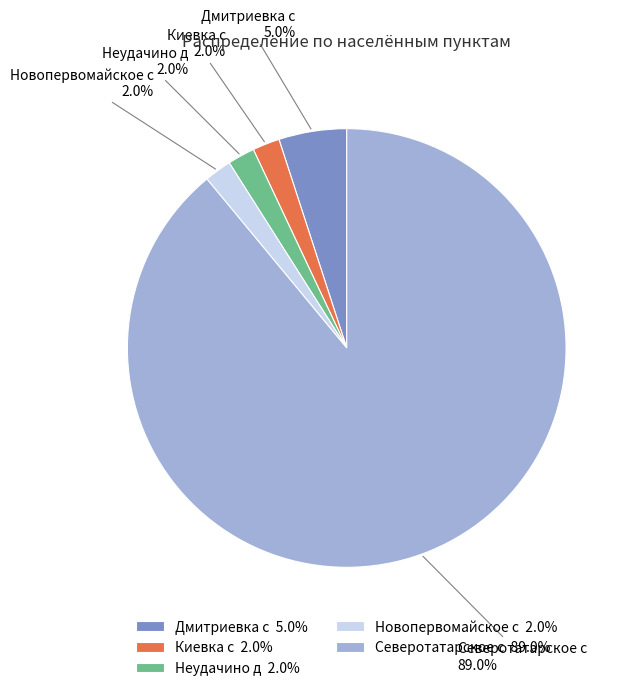

How many slices are in this pie chart?

5